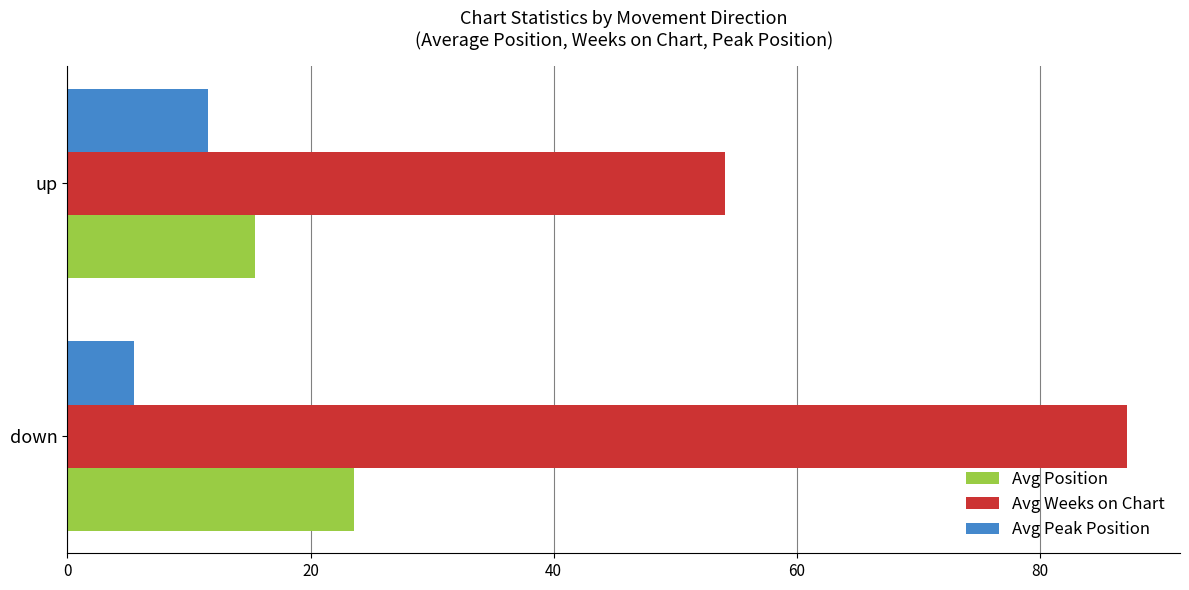

List the labels in order of Avg Peak Position value, largest first.

up, down